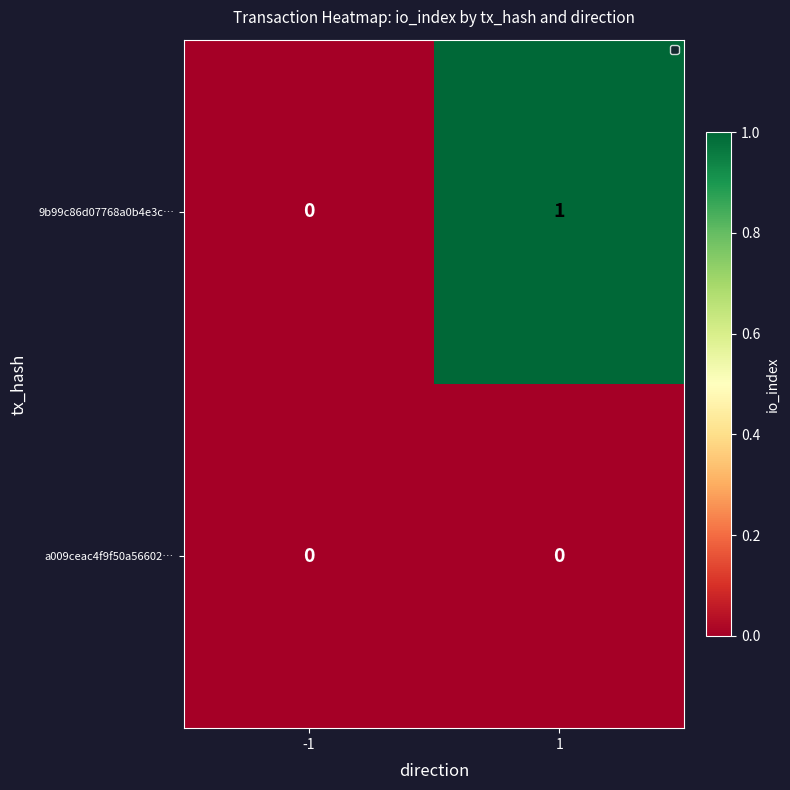

Between -1 and 1, which series saw the biggest shift?

9b99c86d07768a0b4e3c…